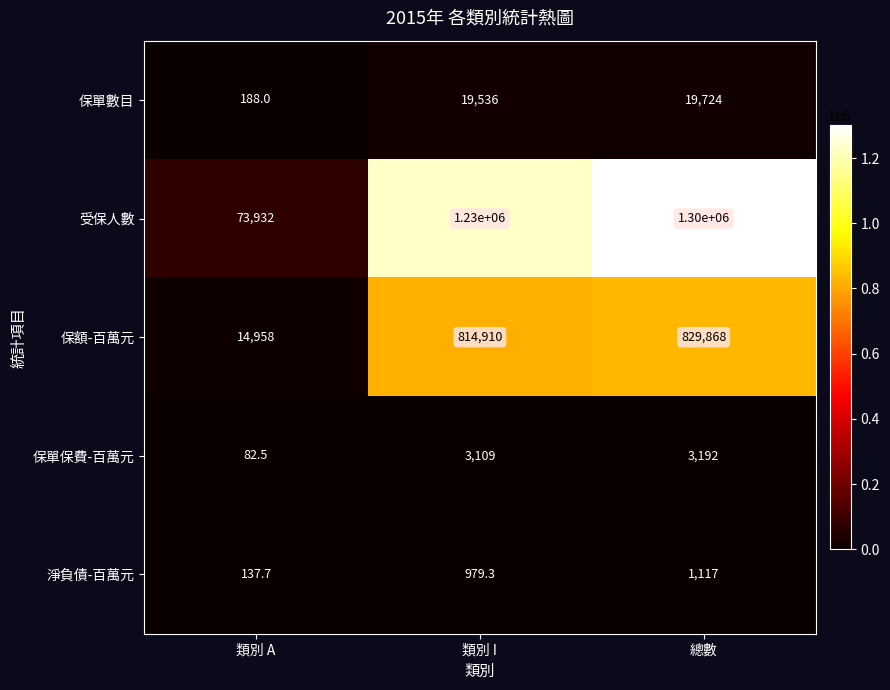

Which series has the largest total across all categories?

受保人數